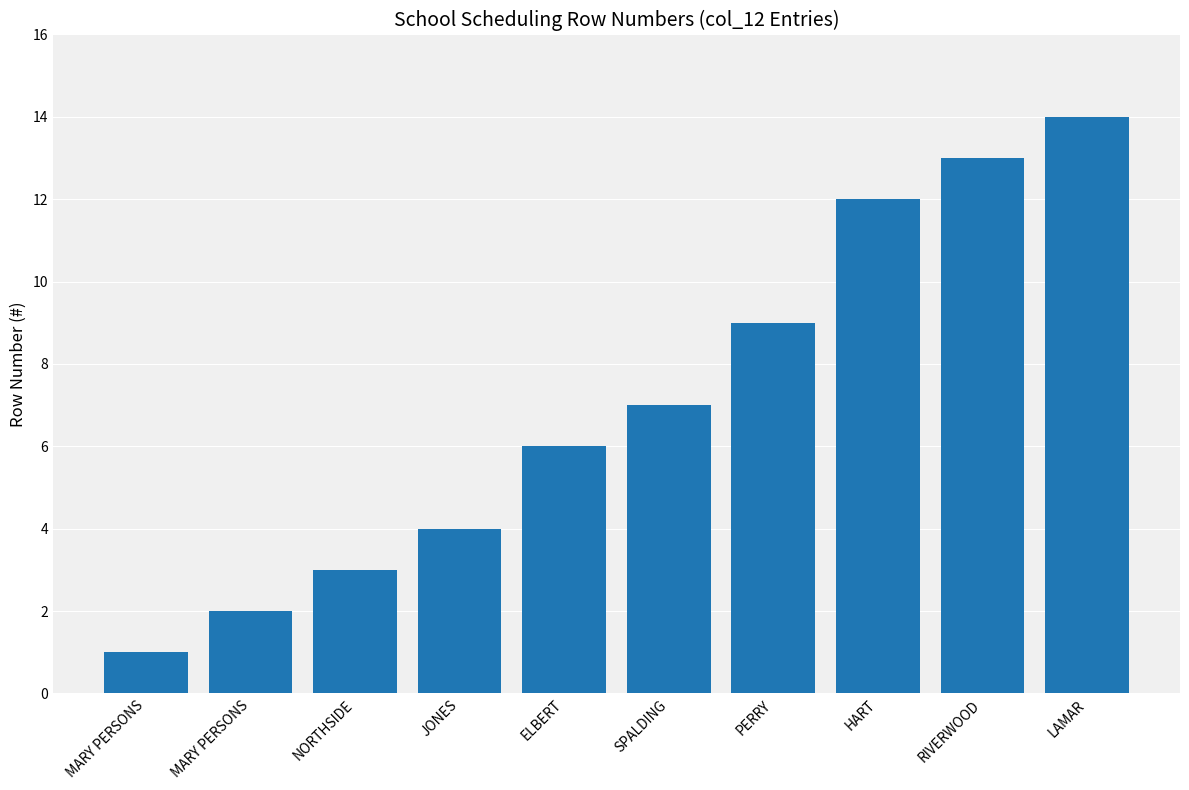

What is the maximum value shown in the chart?

14